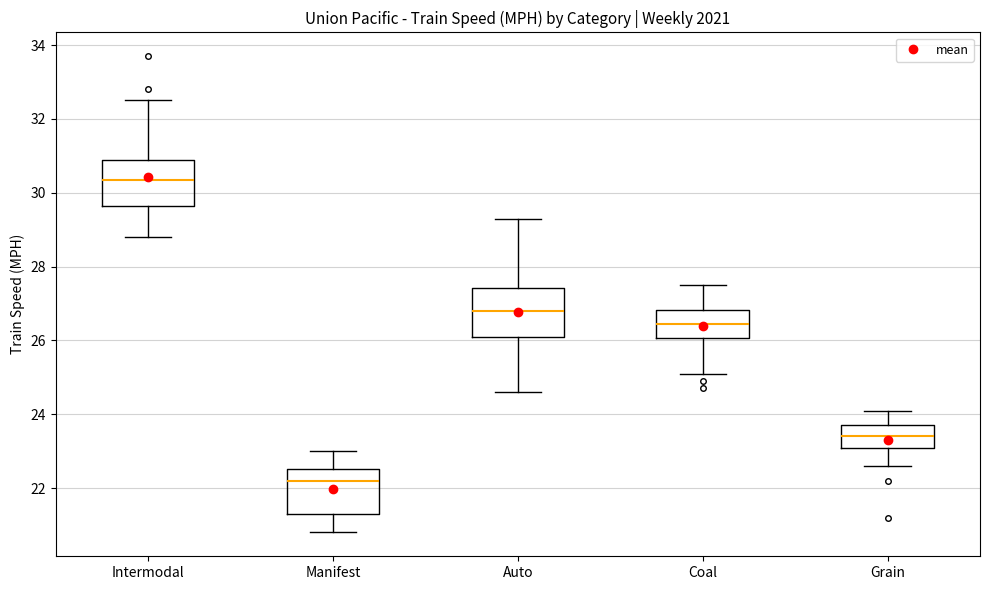

Which box has the lowest median line?

Manifest